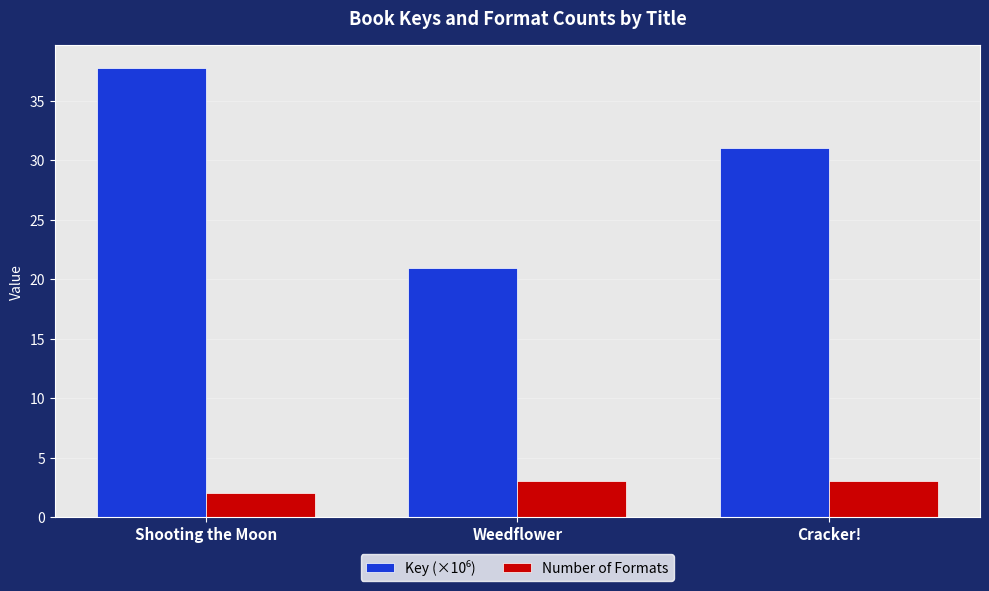

What is the spread (max minus min) of values at Cracker!?

28.0